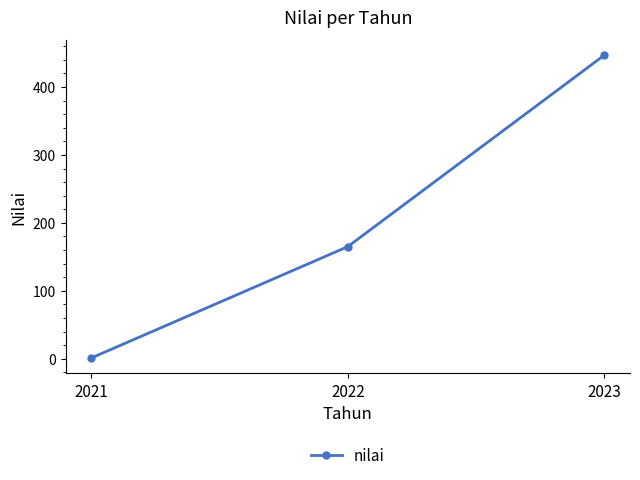

How many values are below 165?

1